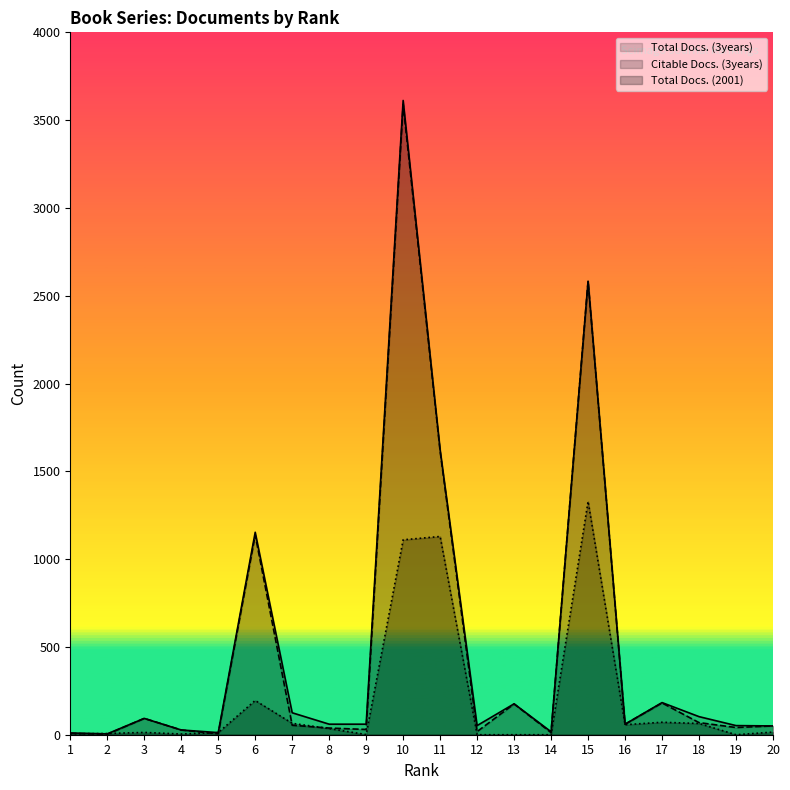

At 16, list the series in order from largest to smallest.

Total Docs. (3years), Citable Docs. (3years), Total Docs. (2001)